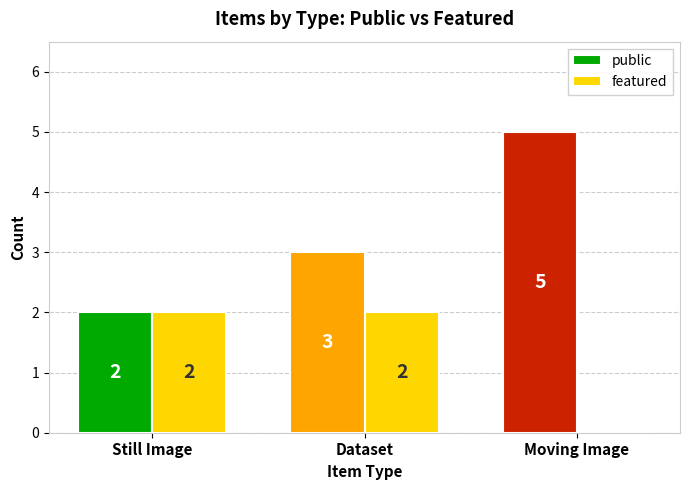

What is the total value across all series at Moving Image?

5